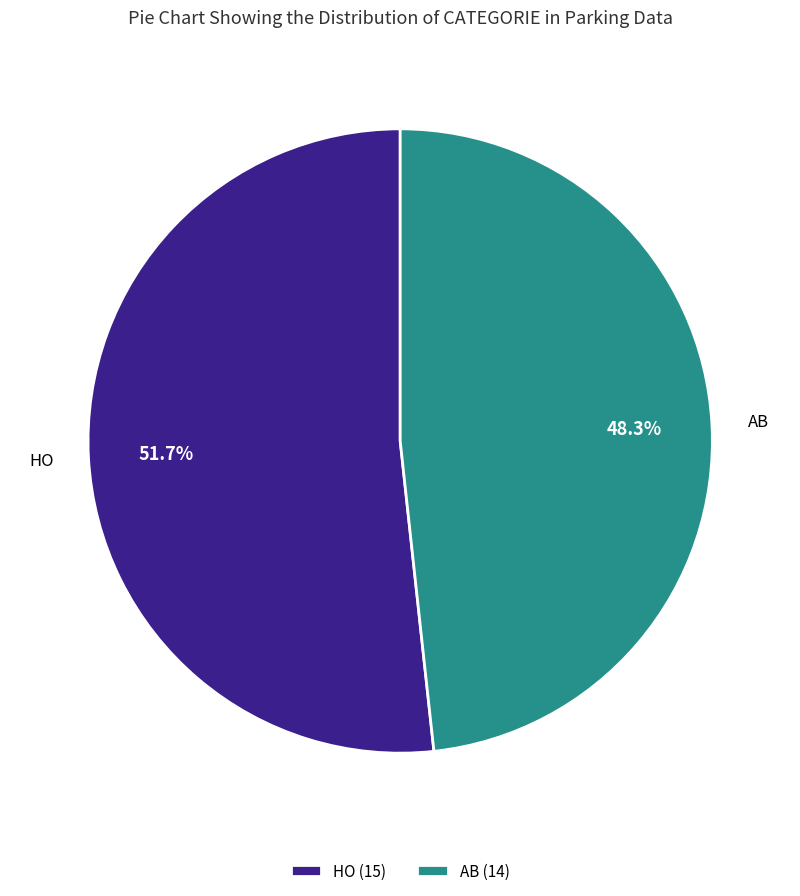

To the nearest percent, what percentage of the pie is AB?

48%